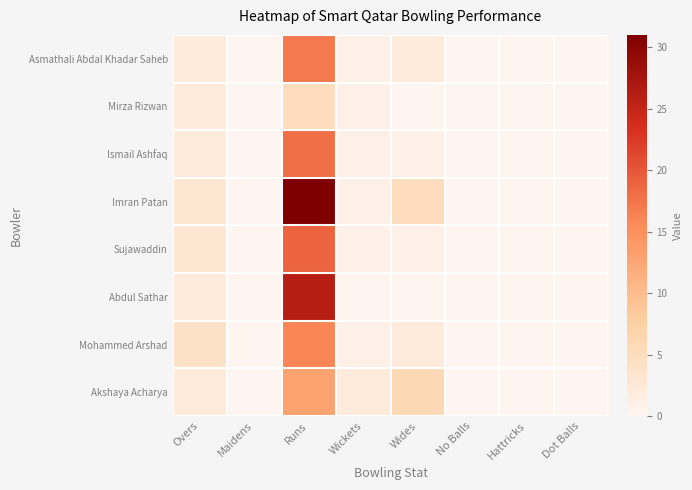

At how many categories does at least one series exceed 28?

1